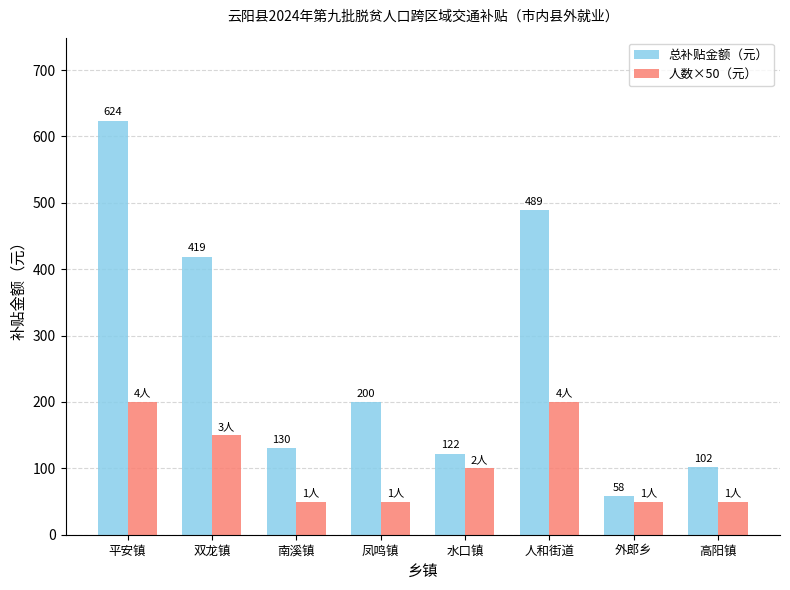

What is the label of the 5th bar from the left?

水口镇